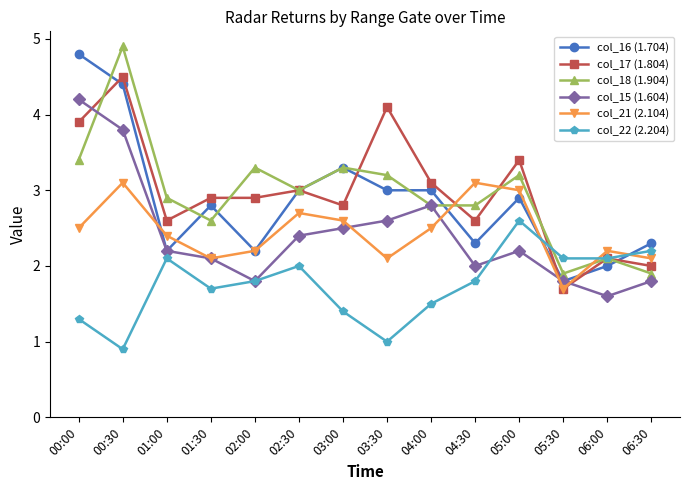

What is the maximum value shown in the chart?

4.9